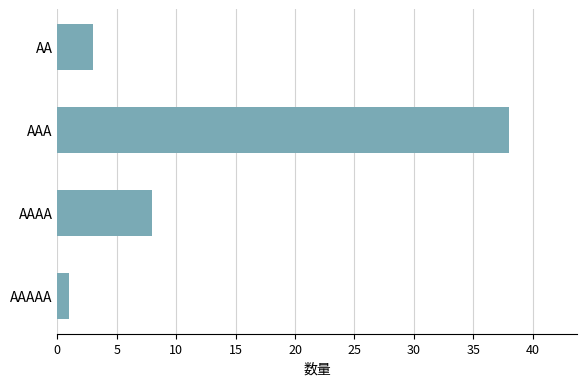

The chart shows a value of 3 at AA. True or false?

True